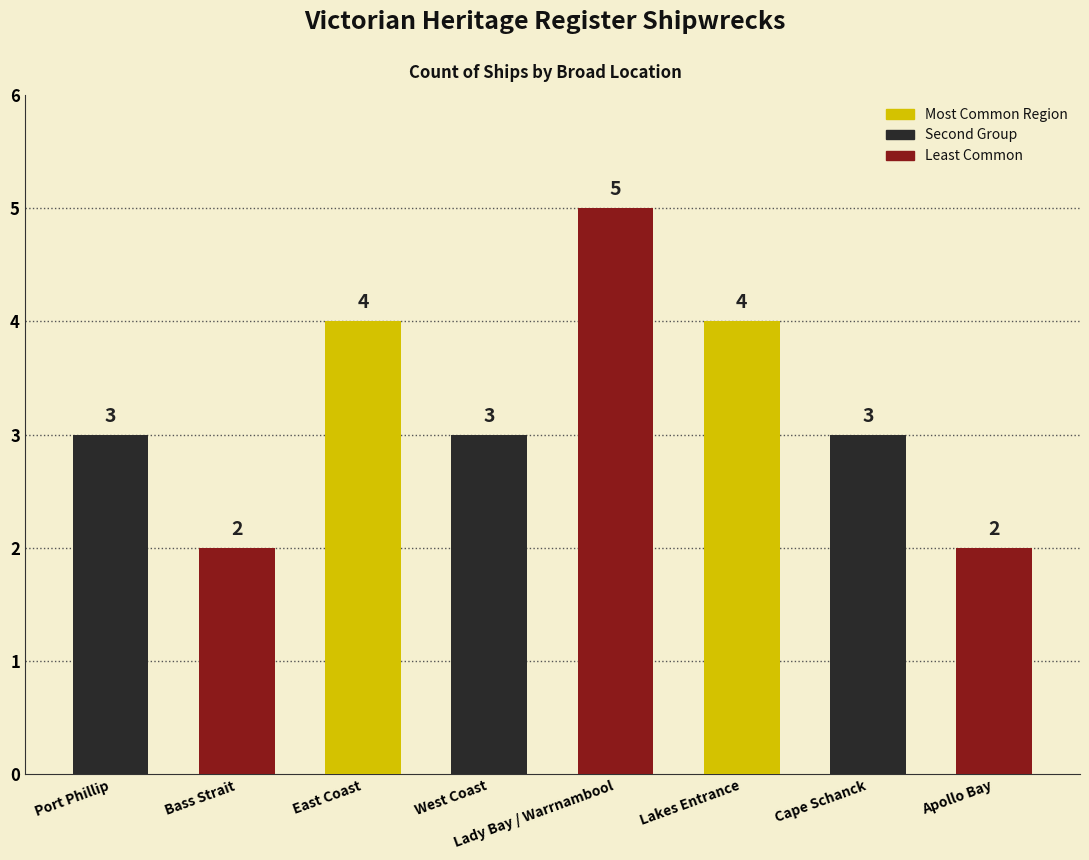

What is the minimum value shown in the chart?

2